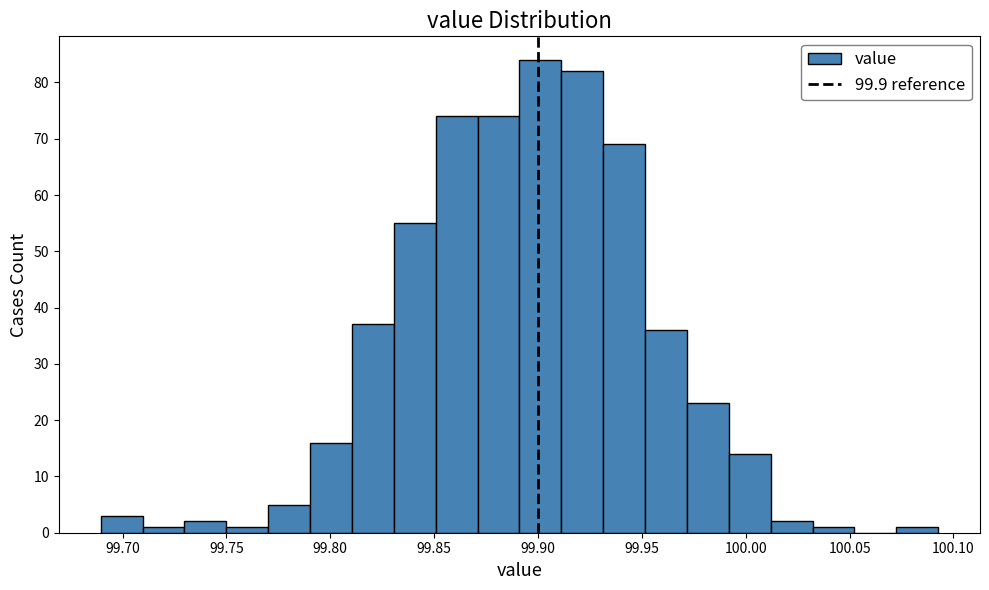

Reading left to right, transcribe this chart: for each bar, give the range it covers on the x-axis and its height. Neither the bar edges nor the heights are printed on the chart, so give them approximately, as read against the axes.

99.690 to 99.710: 3
99.710 to 99.730: 1
99.730 to 99.750: 2
99.750 to 99.770: 1
99.770 to 99.790: 5
99.790 to 99.810: 16
99.810 to 99.830: 37
99.830 to 99.850: 55
99.850 to 99.870: 74
99.870 to 99.890: 74
99.890 to 99.910: 84
99.910 to 99.930: 82
99.930 to 99.950: 69
99.950 to 99.970: 36
99.970 to 99.990: 23
99.990 to 100.010: 14
100.010 to 100.030: 2
100.030 to 100.050: 1
100.050 to 100.070: 0
100.070 to 100.095: 1